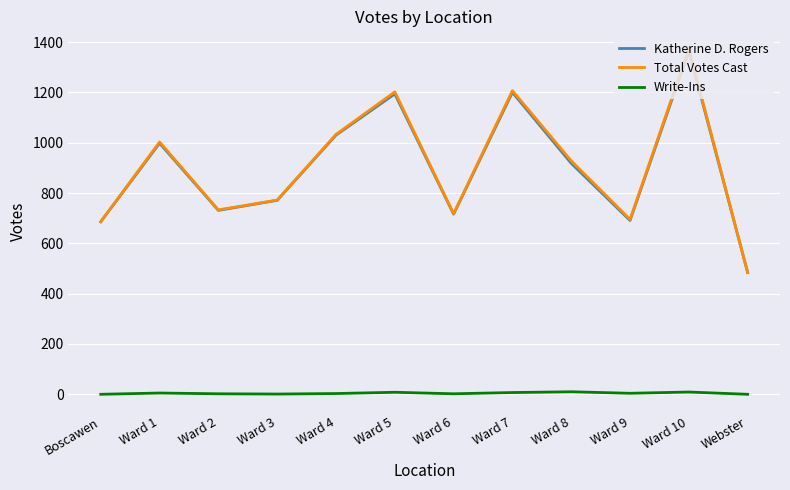

At which category is the sum across all series the highest?

Ward 10